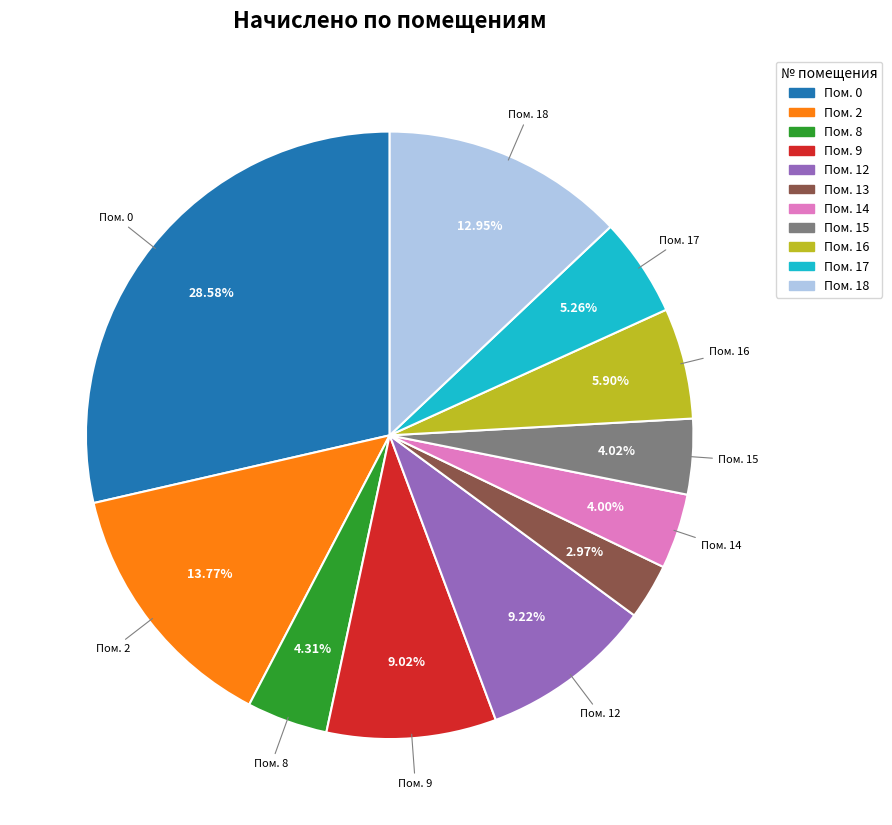

Does any single category account for the majority?

No